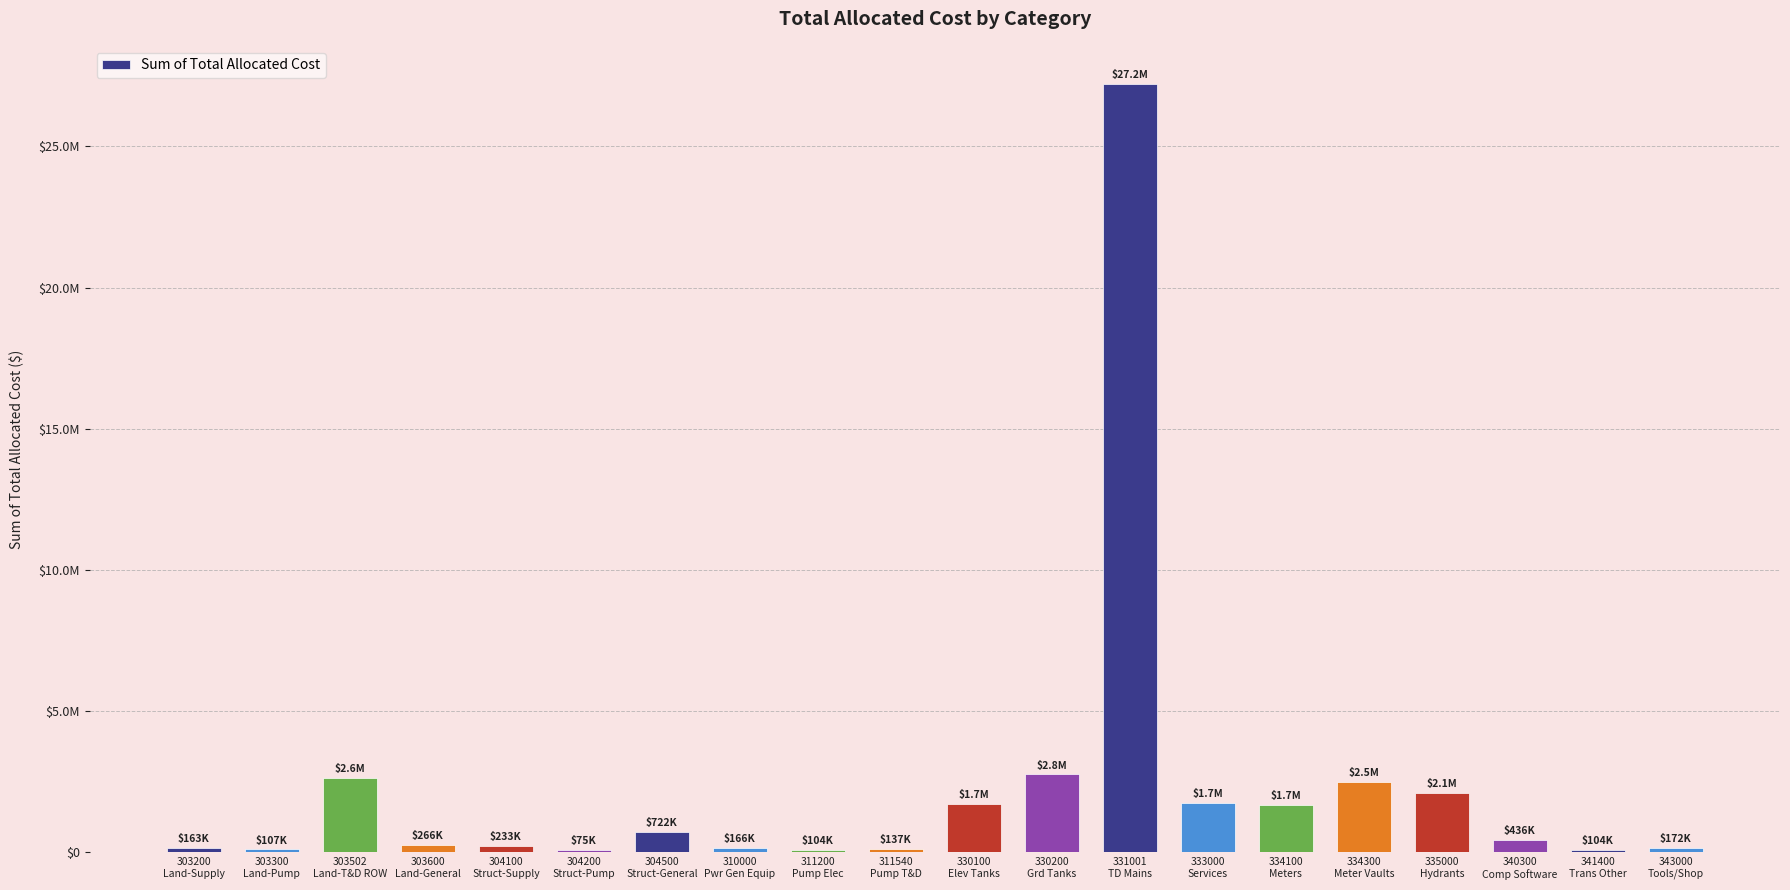

How many data points are above 436177?

10